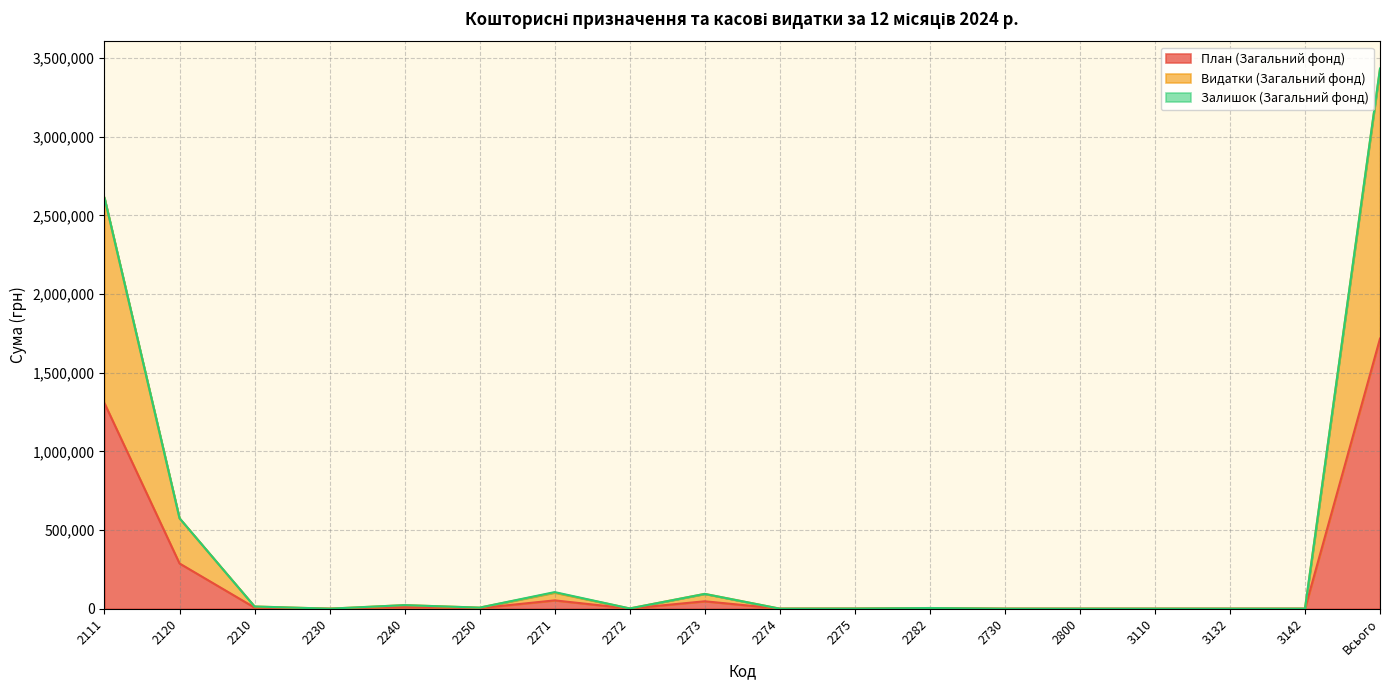

Which label corresponds to the smallest value in the chart?

2230